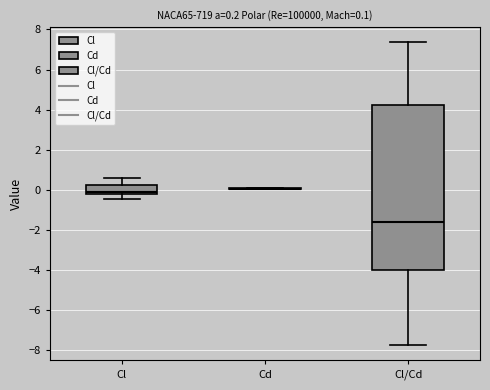

Which box is the tallest, from its lower edge to its upper edge?

Cl/Cd